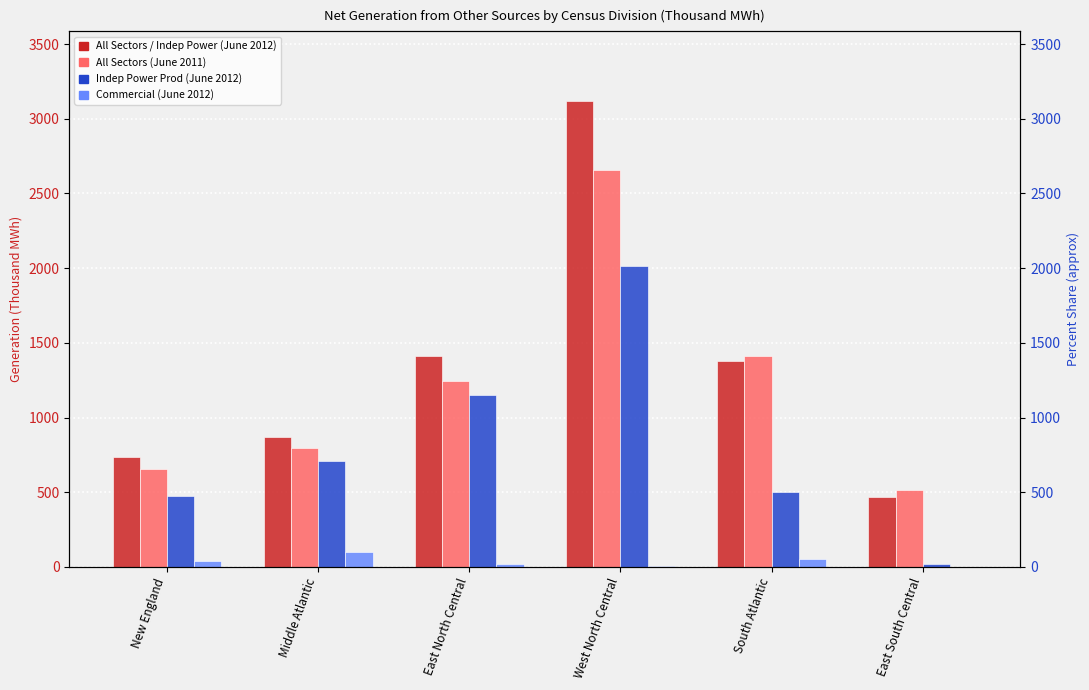

True or false: All Sectors June 2011 has a value of 518 at East South Central.

True